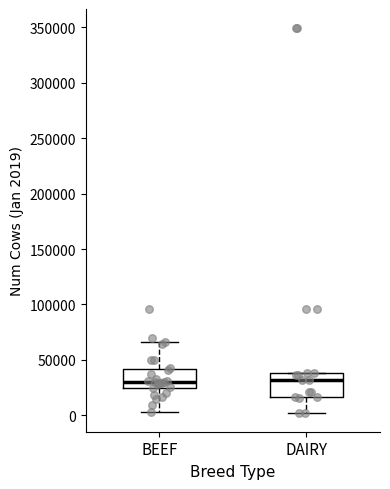

Reading left to right, read every box against the y-axis: the position of its median line, the range the box covers, and the ends of its whiskers. The values are not printed on the chart, so give them approximately, as read against the axis.

BEEF: median 30000, box 25000 to 40000, whiskers 5000 to 65000
DAIRY: median 30000, box 15000 to 40000, whiskers 5000 to 40000